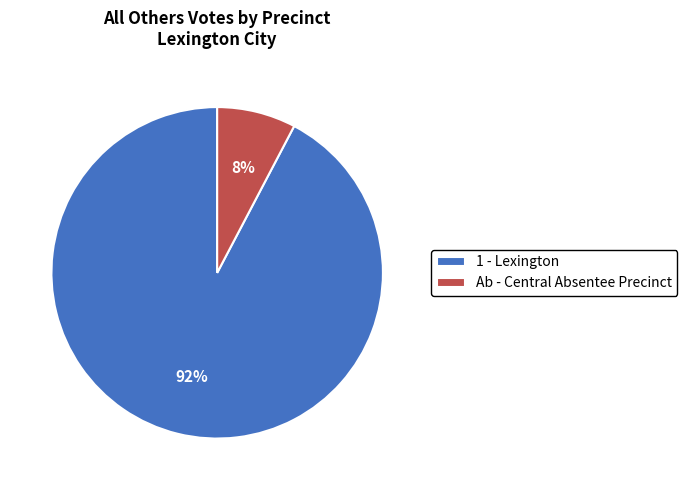

To the nearest percent, what is the combined percentage of Ab - Central Absentee Precinct and 1 - Lexington?

100%